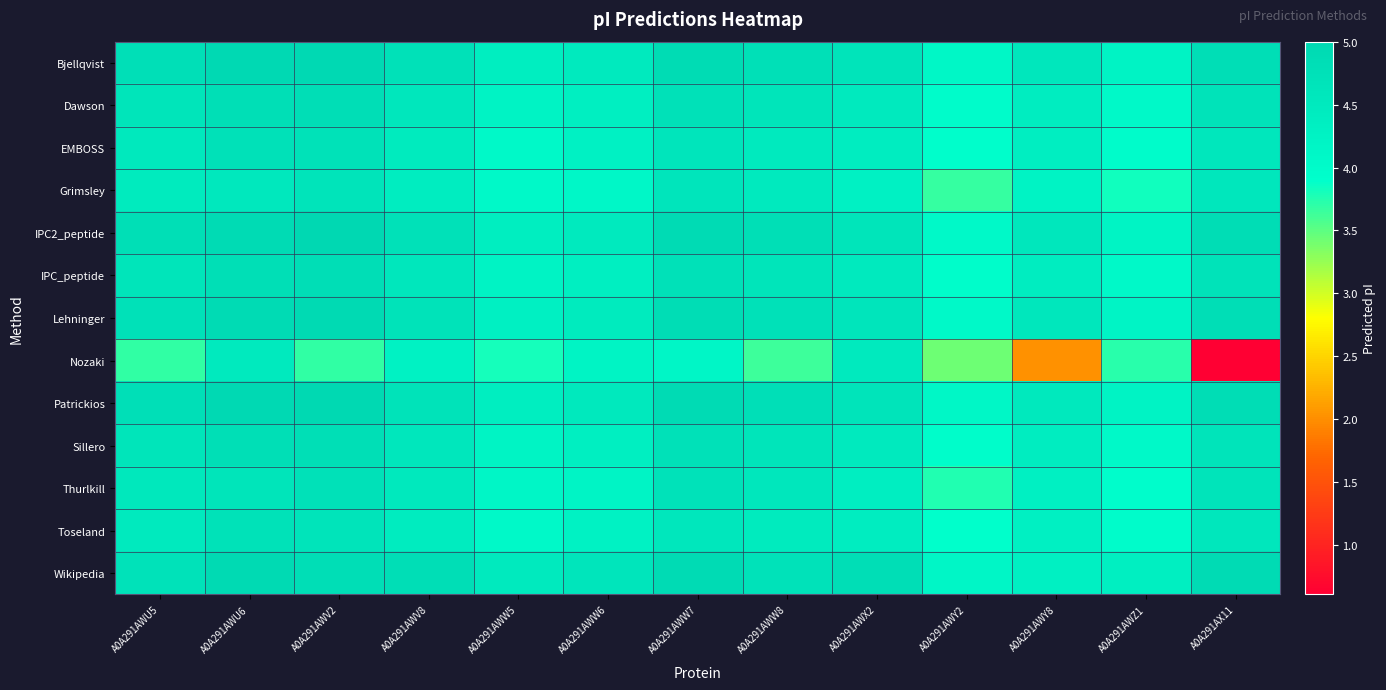

What is the total value across all series at A0A291AWY8?

55.0